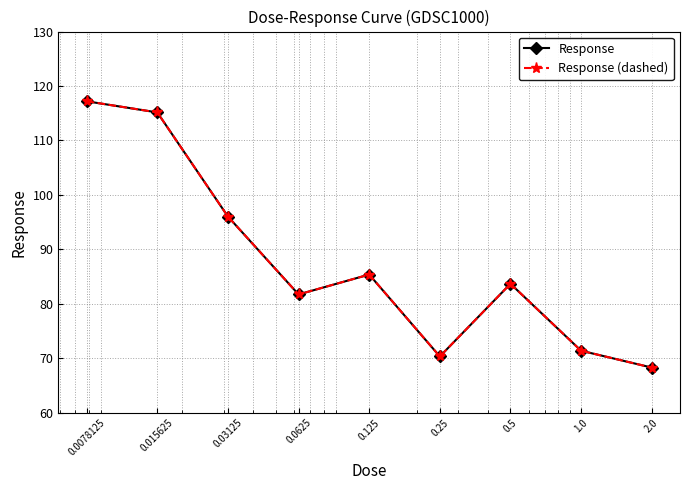

Does the chart have visible grid lines?

Yes